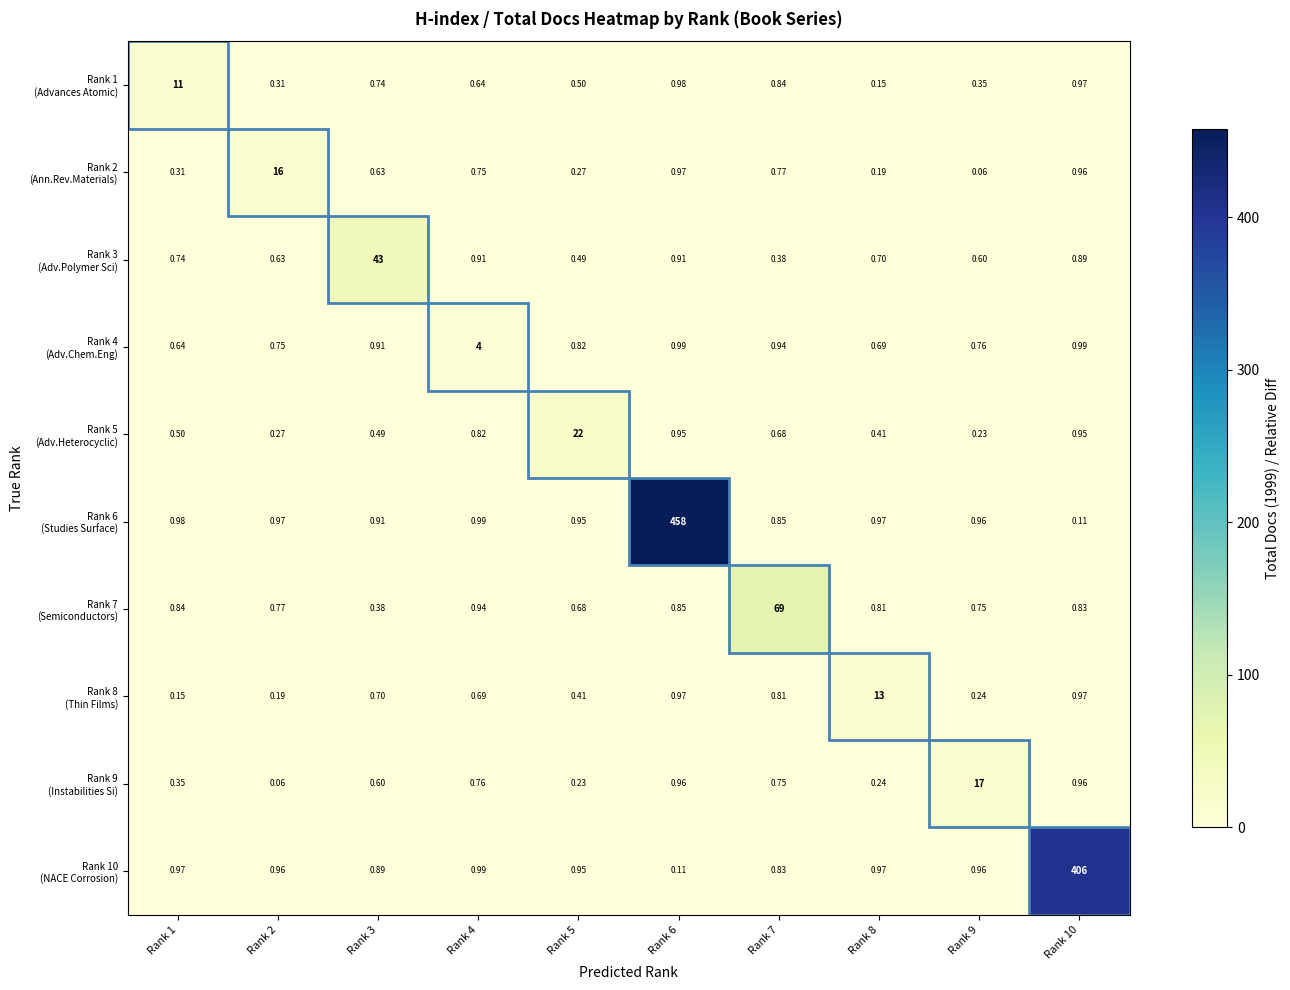

Count the number of categories in the chart.

10